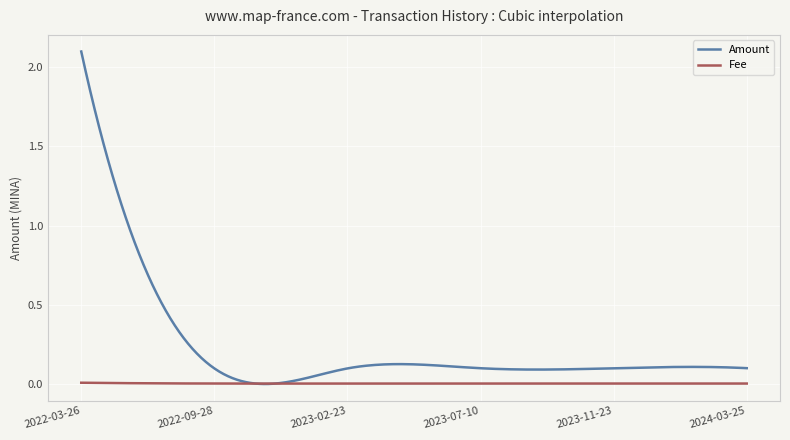

Which series has the largest total across all categories?

Amount